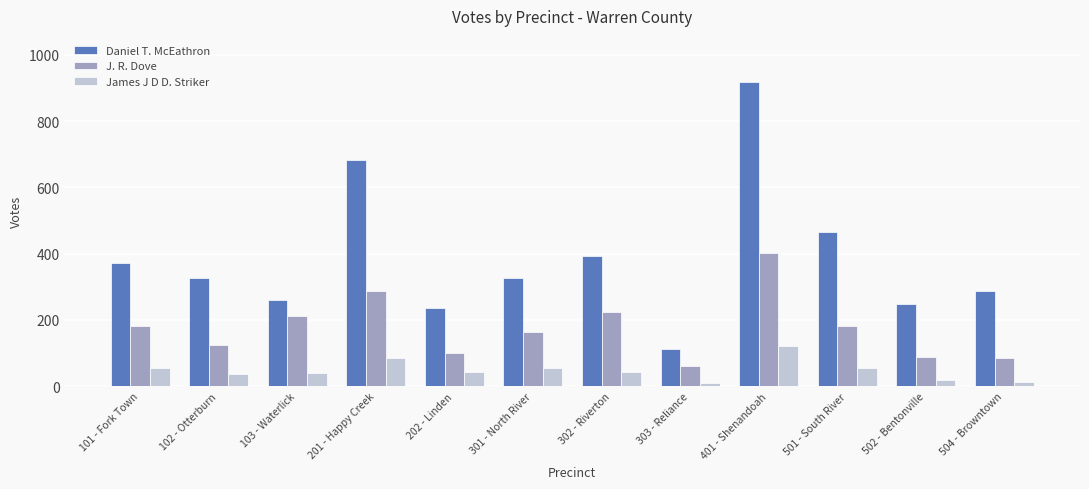

What is the greatest value displayed?

919